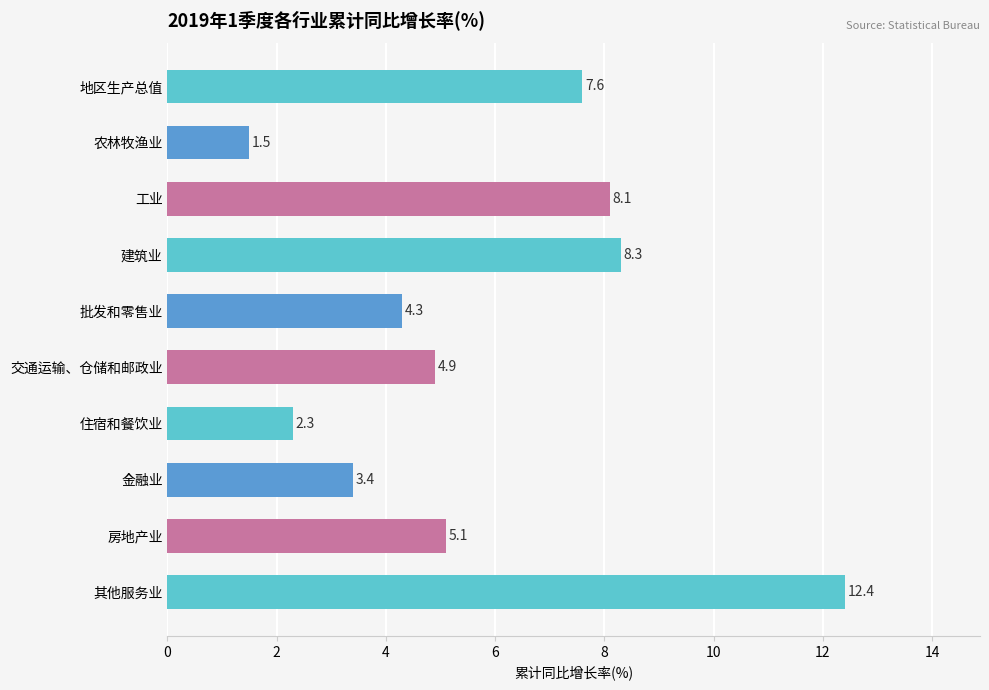

What is the label of the 6th bar from the bottom?

批发和零售业